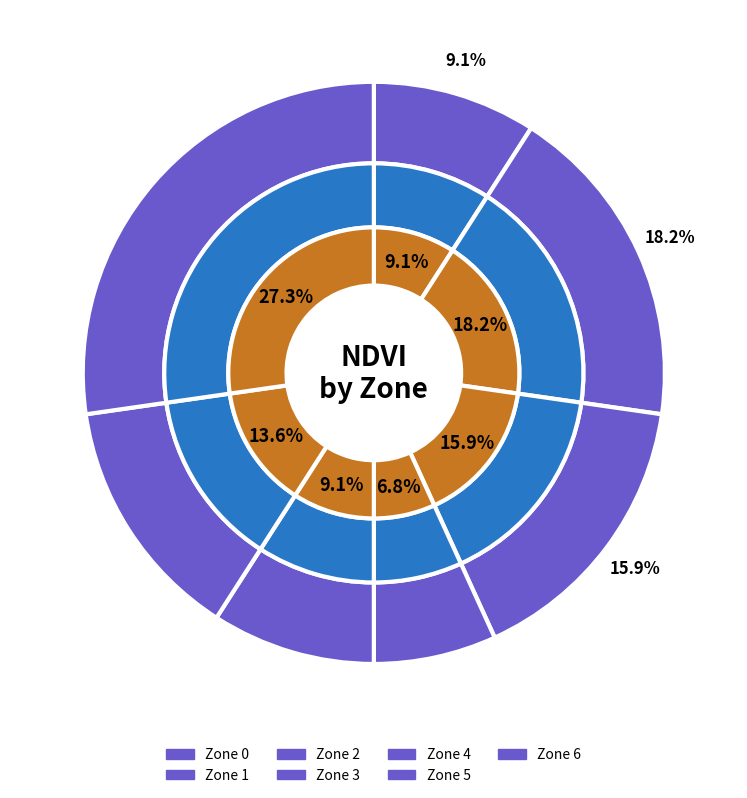

Approximately how many times larger is the value at Zone 5 compared to Zone 3?

2.0